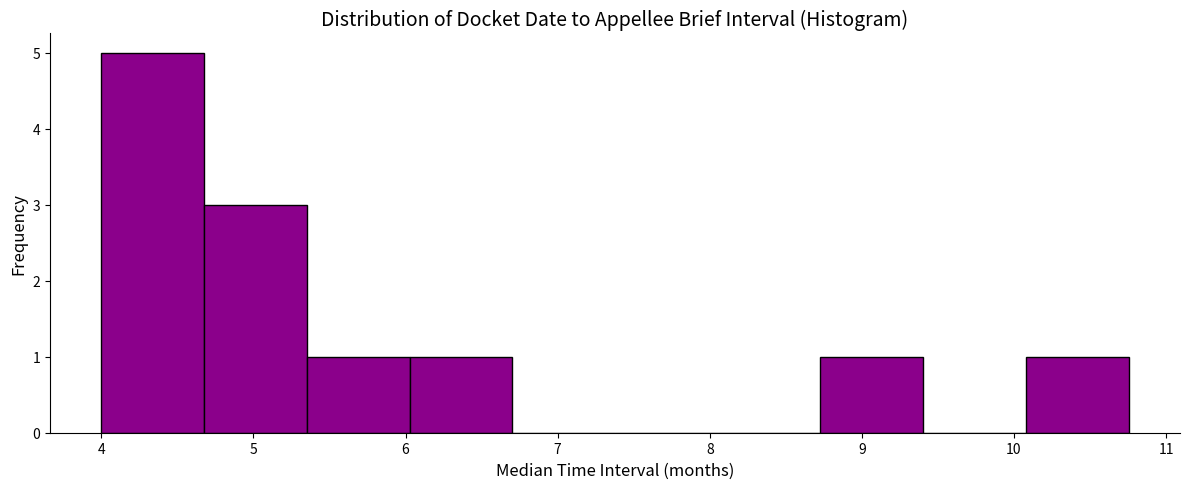

Reading left to right, transcribe this chart: for each bar, give the range it covers on the x-axis and its height. Neither the bar edges nor the heights are printed on the chart, so give them approximately, as read against the axes.

4.0 to 4.7: 5
4.7 to 5.4: 3
5.4 to 6.0: 1
6.0 to 6.7: 1
6.7 to 7.4: 0
7.4 to 8.1: 0
8.1 to 8.7: 0
8.7 to 9.4: 1
9.4 to 10.1: 0
10.1 to 10.8: 1